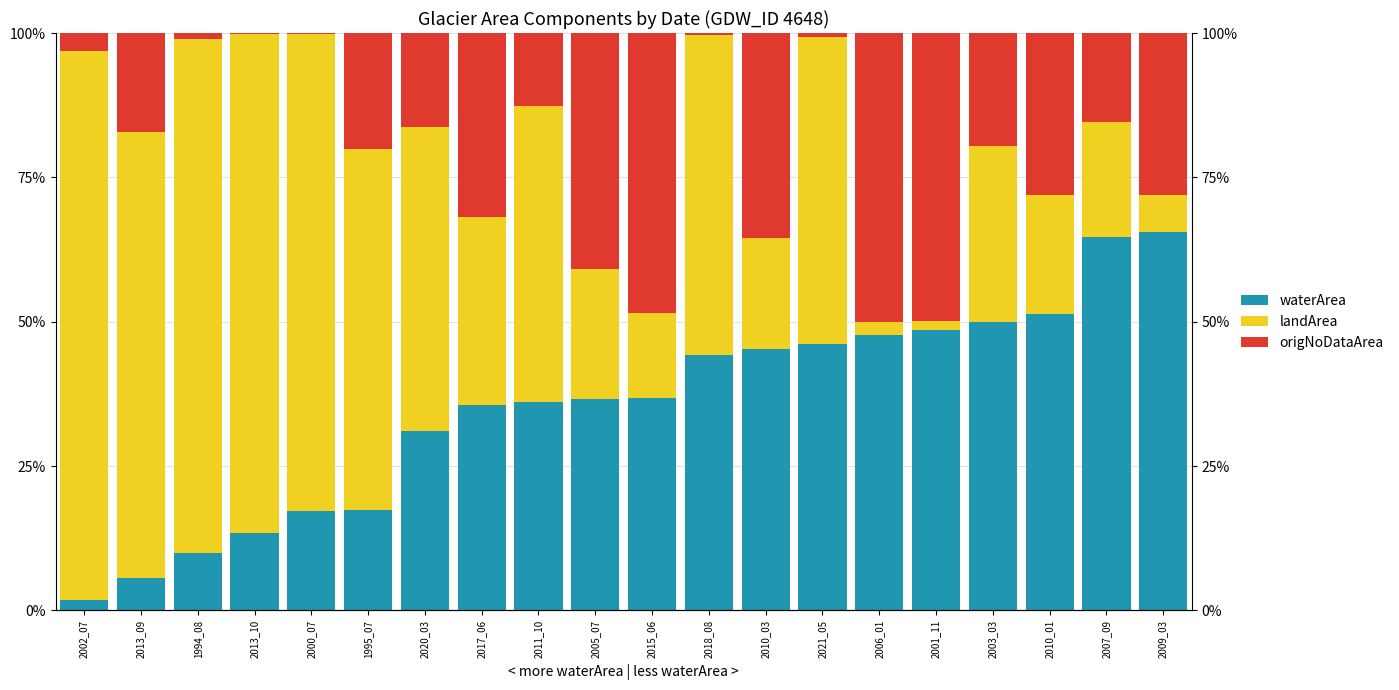

Which has a higher value, 2020_03 or 2005_07?

2005_07